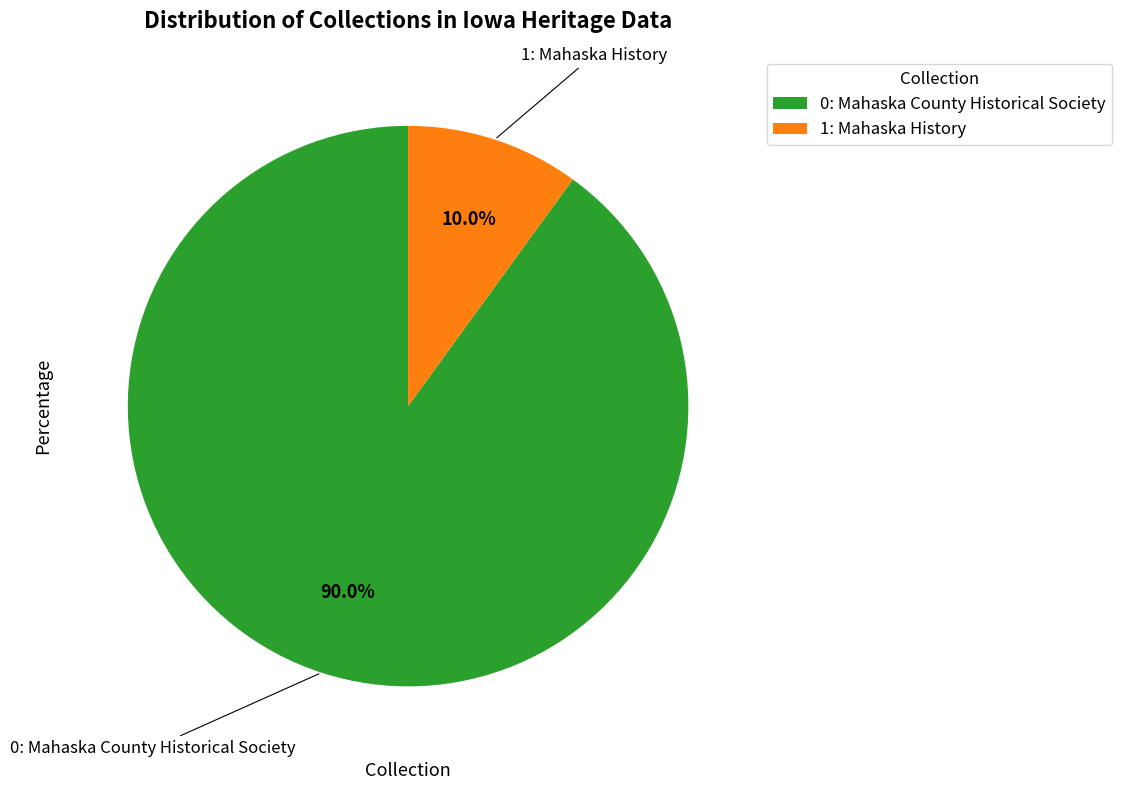

What percentage do 1: Mahaska History and 0: Mahaska County Historical Society together represent?

100.0%